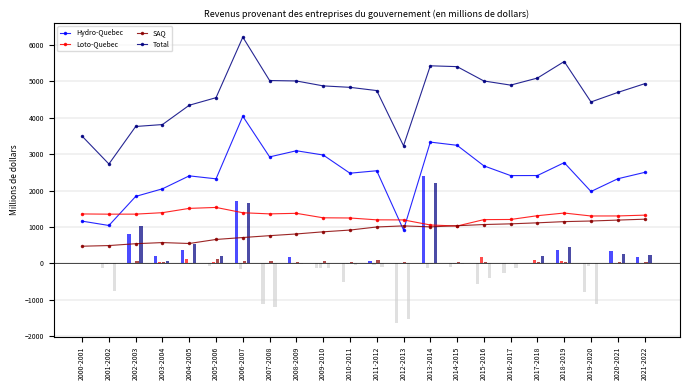

At which category is the sum across all series the highest?

2006-2007